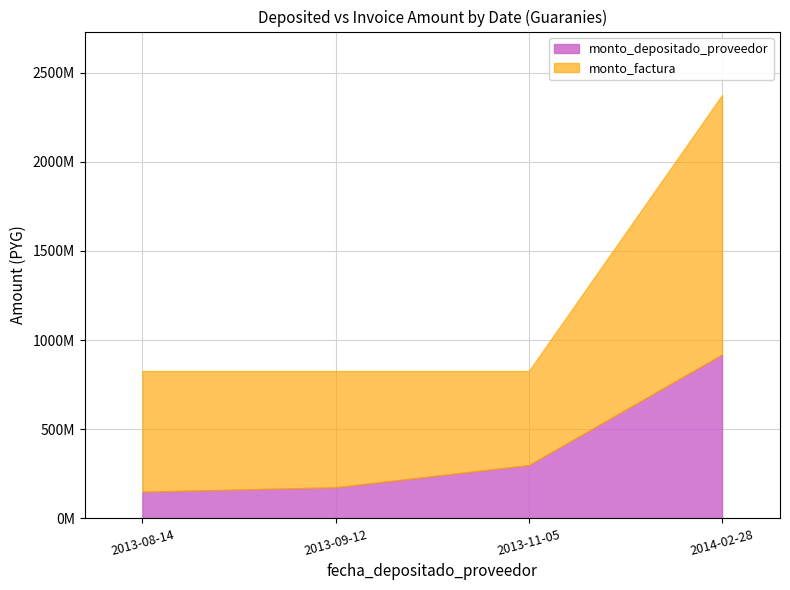

Does the chart have visible grid lines?

Yes